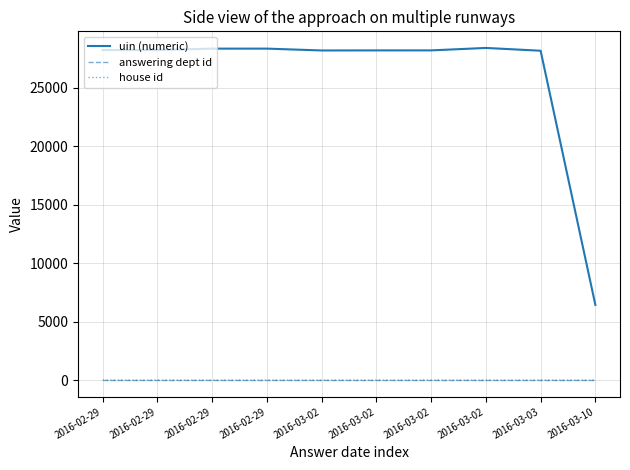

Does the chart have visible grid lines?

Yes